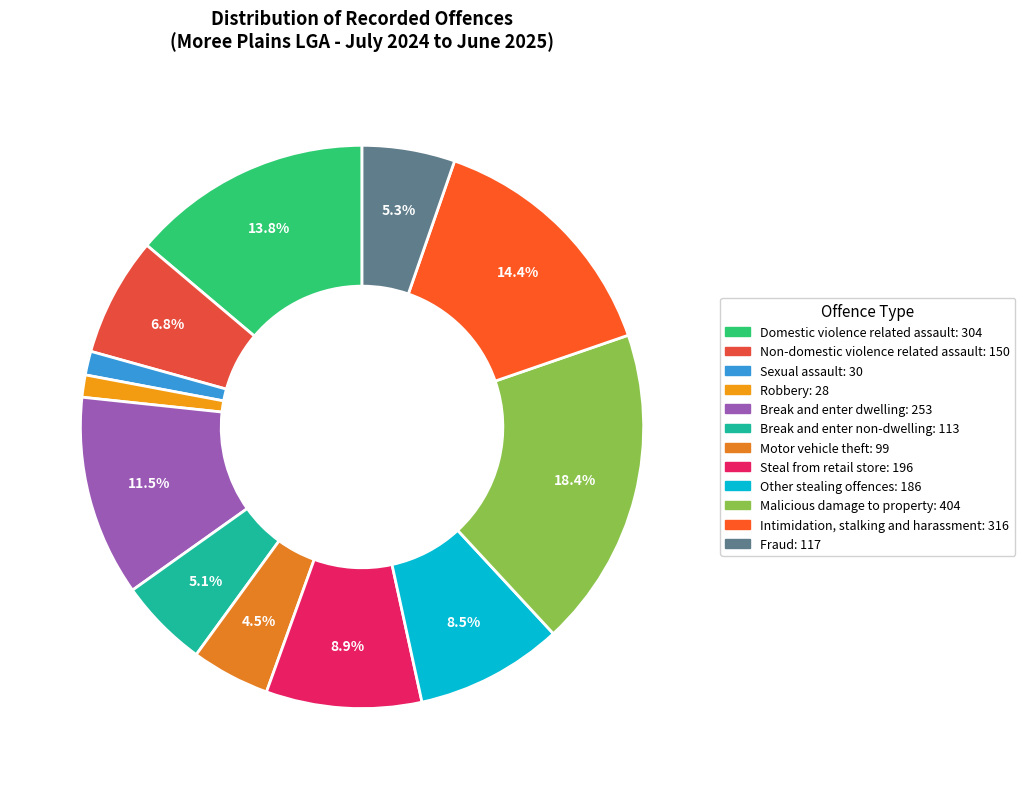

What is the change in value from Malicious damage to property to Fraud?

-287